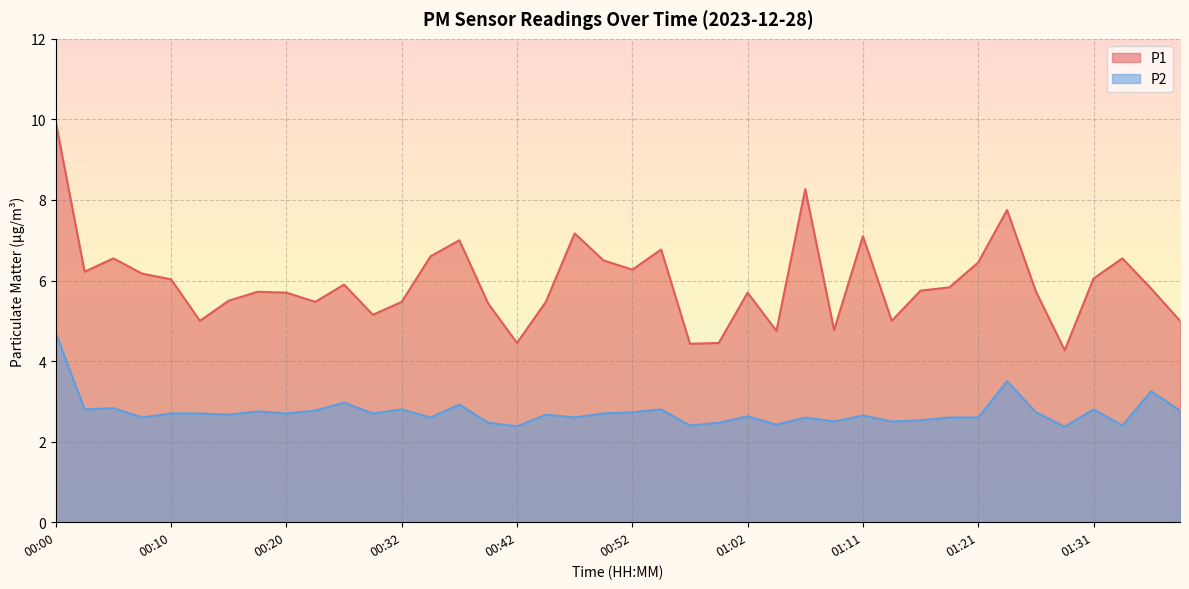

What is the total value across all series at 01:09?

7.3